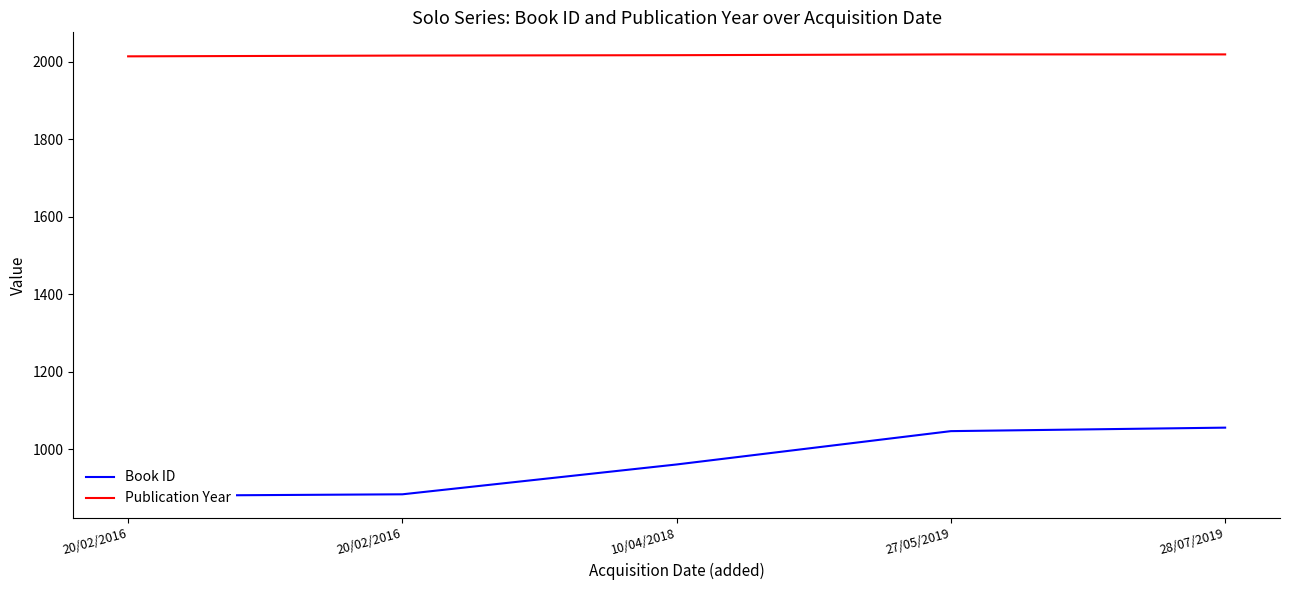

Between 20/02/2016 and 28/07/2019, which is larger?

28/07/2019